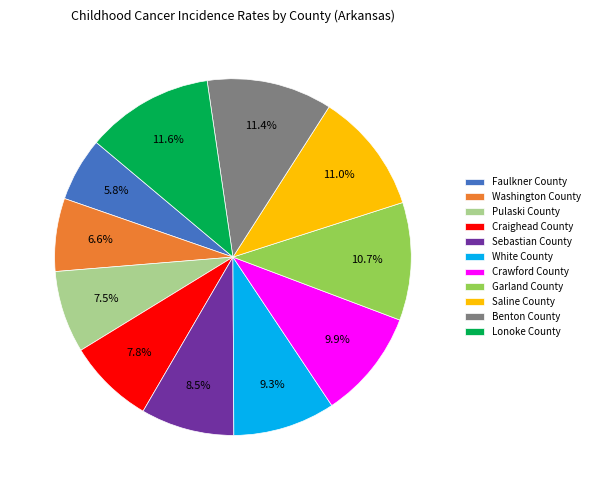

Which slice is the smallest?

Faulkner County